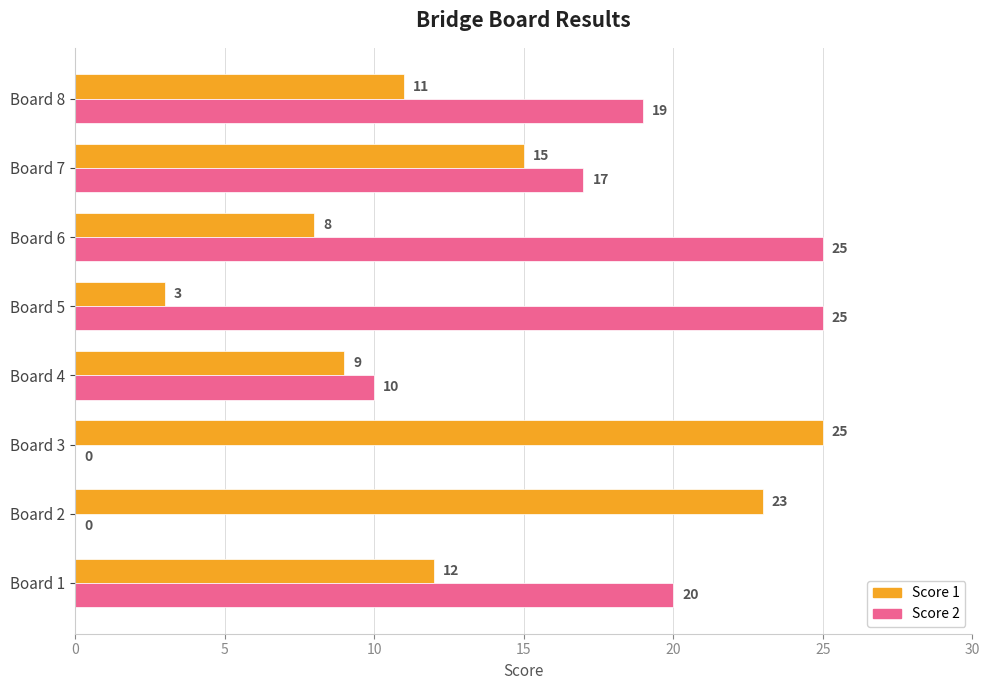

What is the sum of the Score 1 values at Board 6 and Board 2?

31